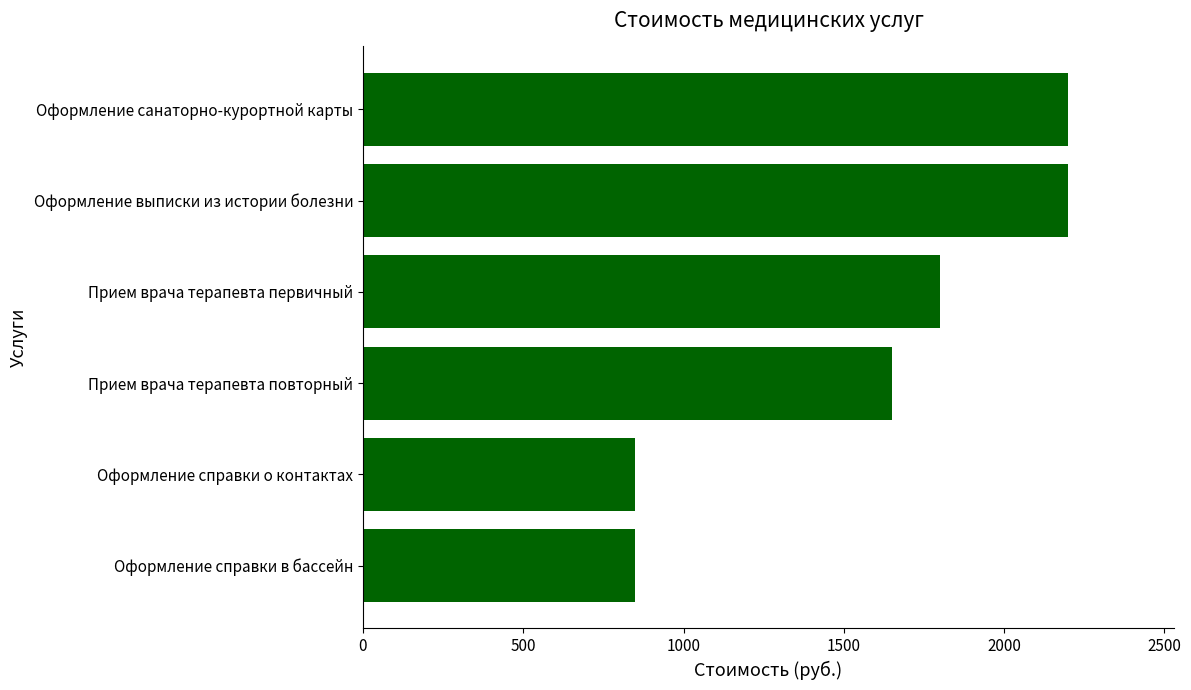

Reading bottom to top, transcribe all the data shown in this chart.

Оформление справки в бассейн=850	Оформление справки о контактах=850	Прием врача терапевта повторный=1650	Прием врача терапевта первичный=1800	Оформление выписки из истории болезни=2200	Оформление санаторно-курортной карты=2200